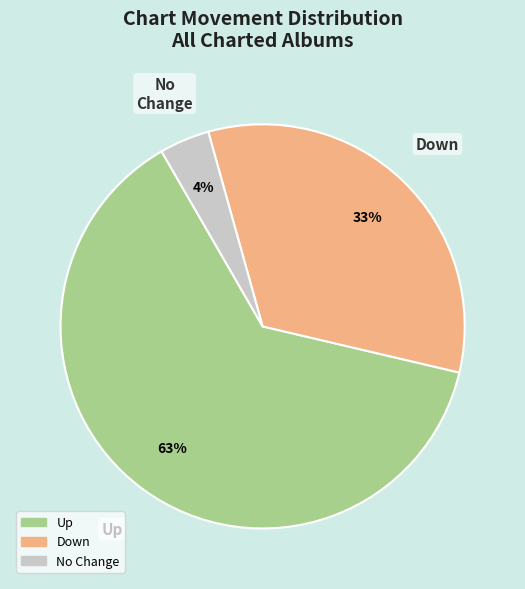

Does any single category account for the majority?

Yes